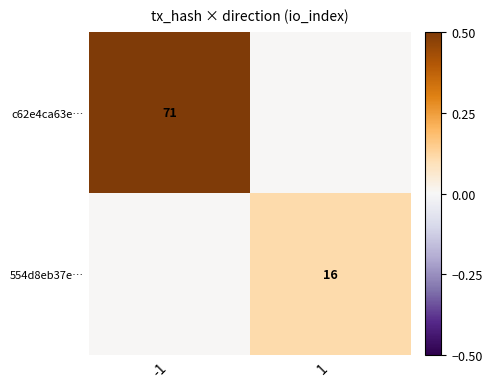

True or false: 554d8eb37e… has a value of 16 at 1.

True